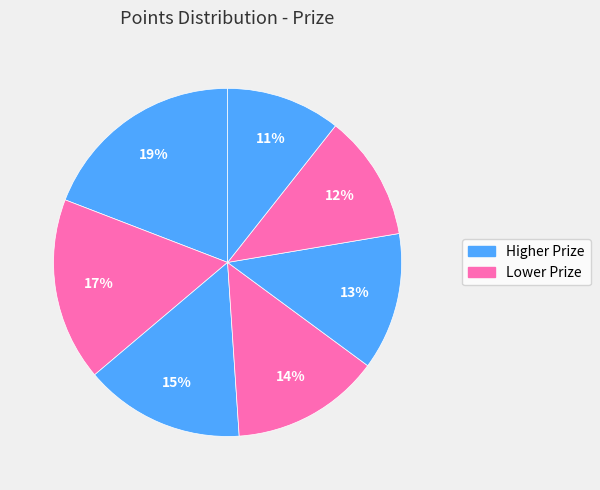

How many segments does this pie chart have?

7